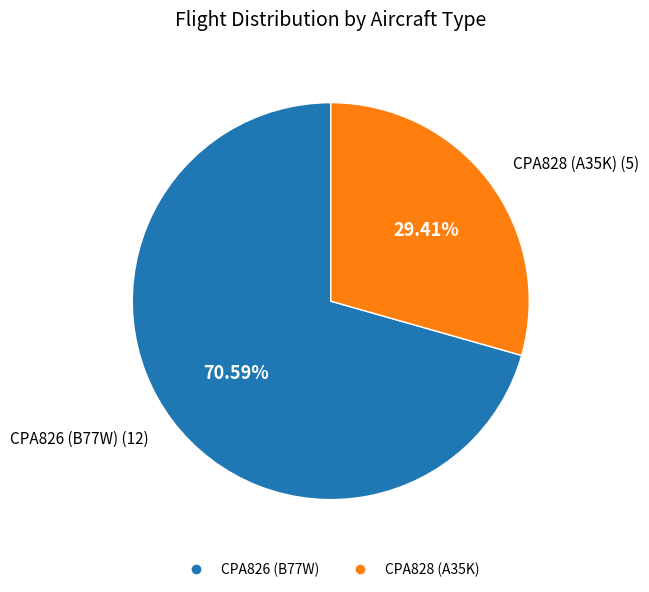

To the nearest percent, what percentage of the pie is CPA828?

29%